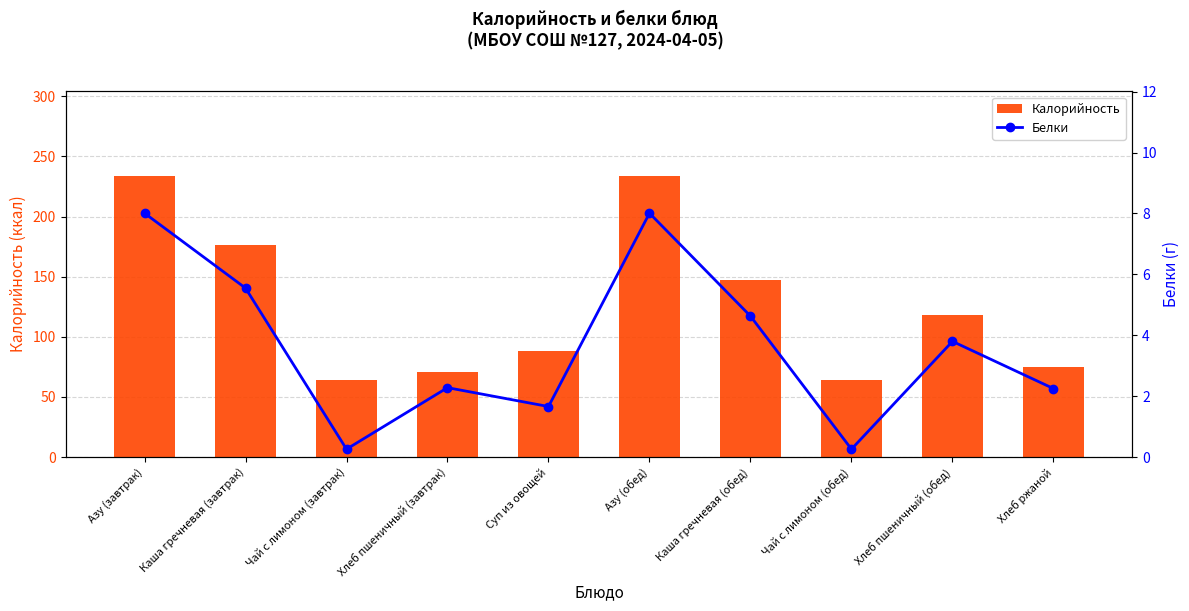

Which category has the lowest value in the Белки series?

Чай с лимоном (завтрак)